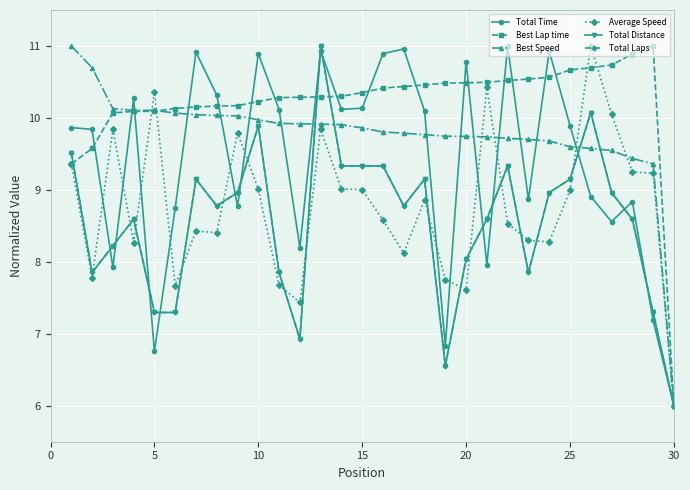

Is this an area chart (filled region under the line)?

No